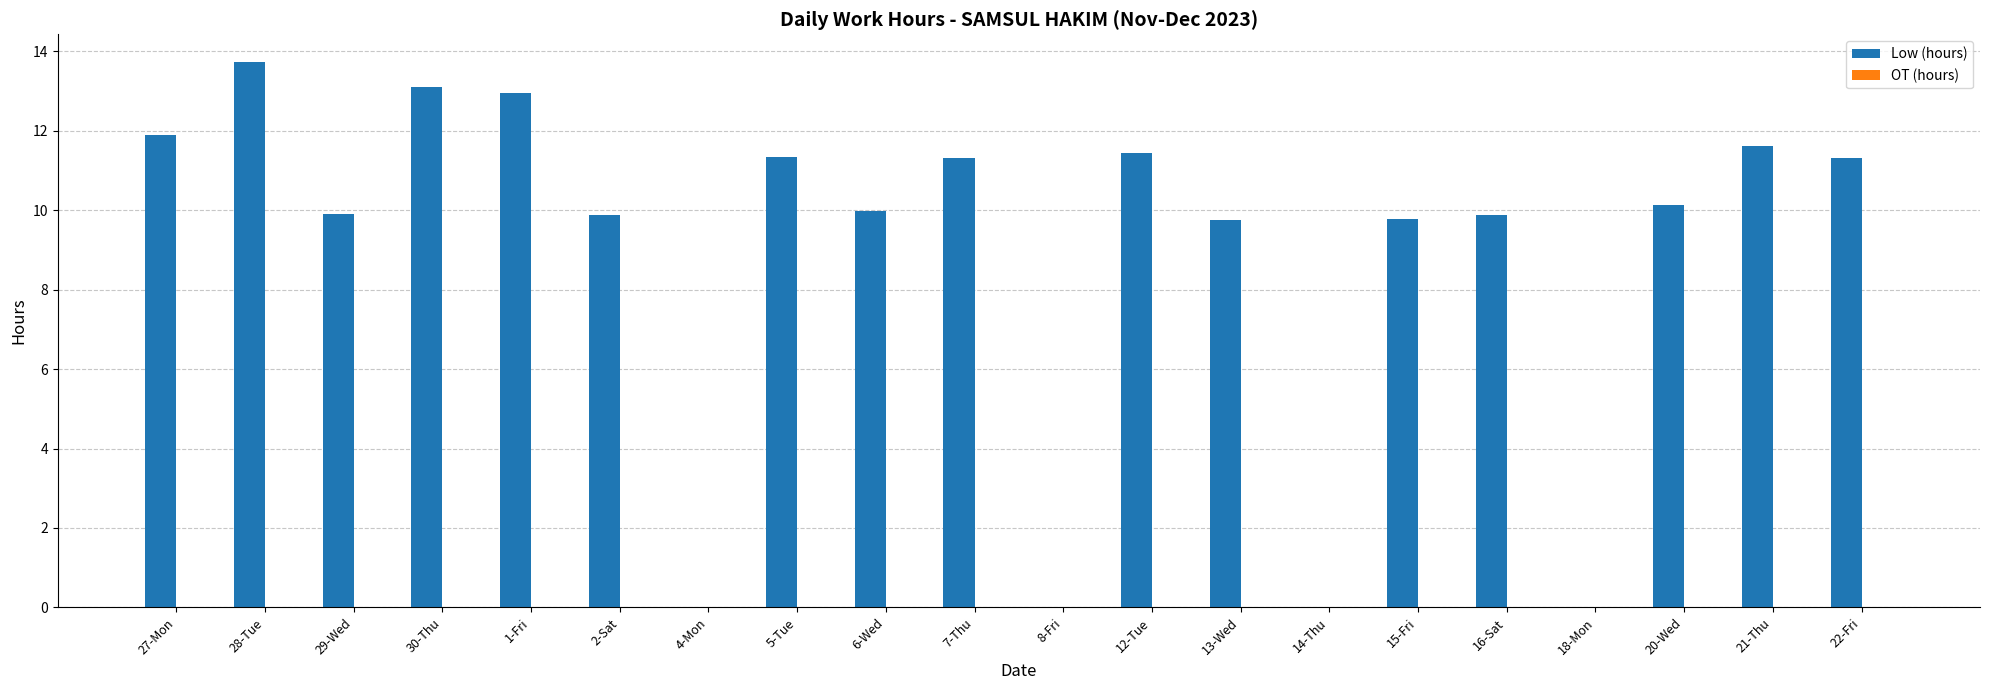

What is the sum of the values at 29-Wed and 7-Thu?

21.2